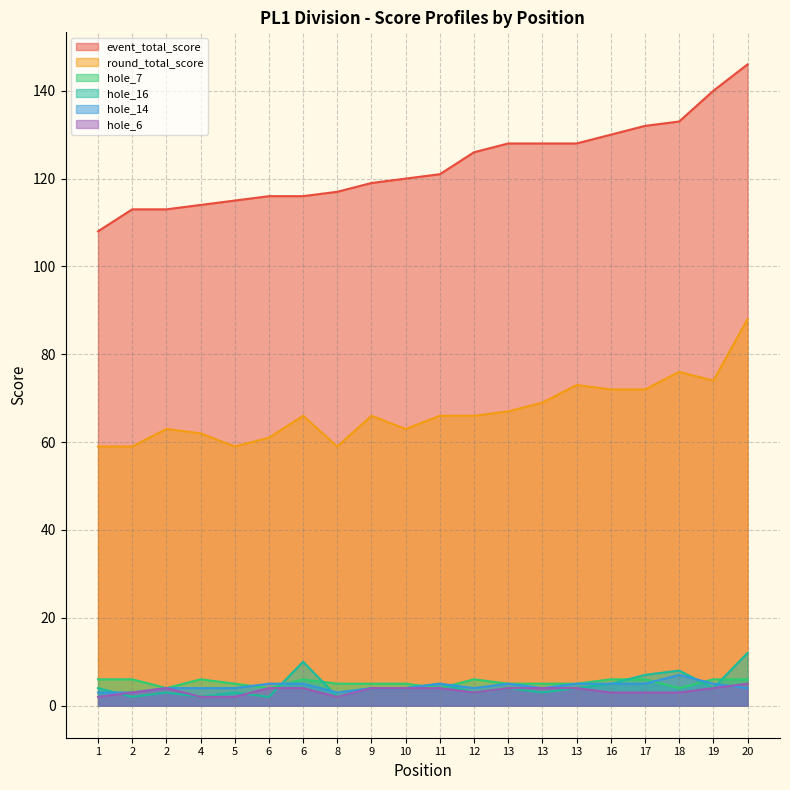

Does the chart display data point markers on the line(s)?

No